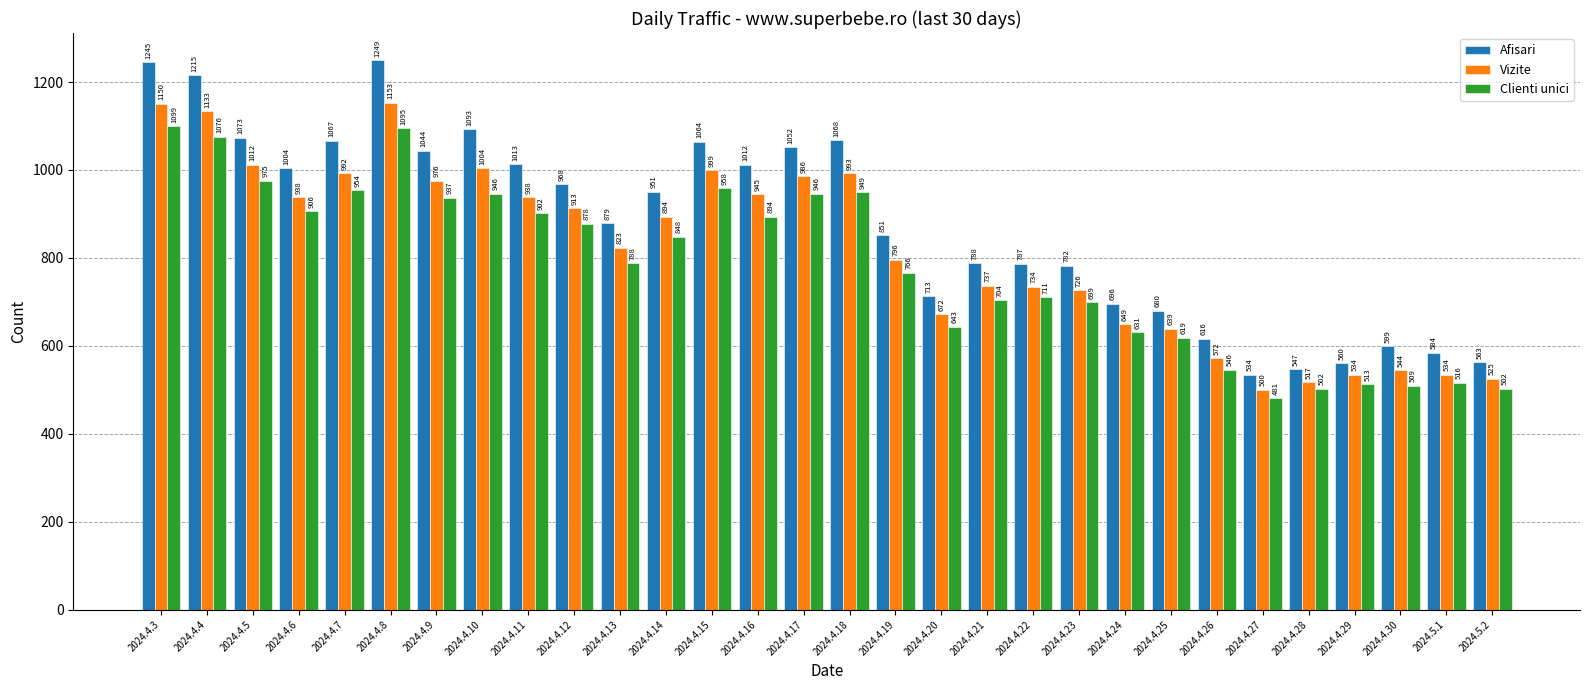

The Clienti unici series shows 954 at 2024.4.7. True or false?

True